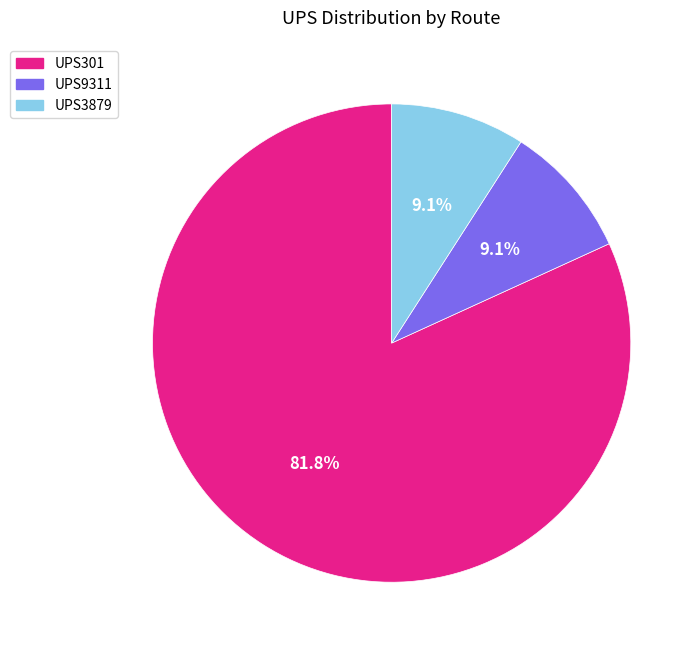

Which category accounts for the majority?

UPS301